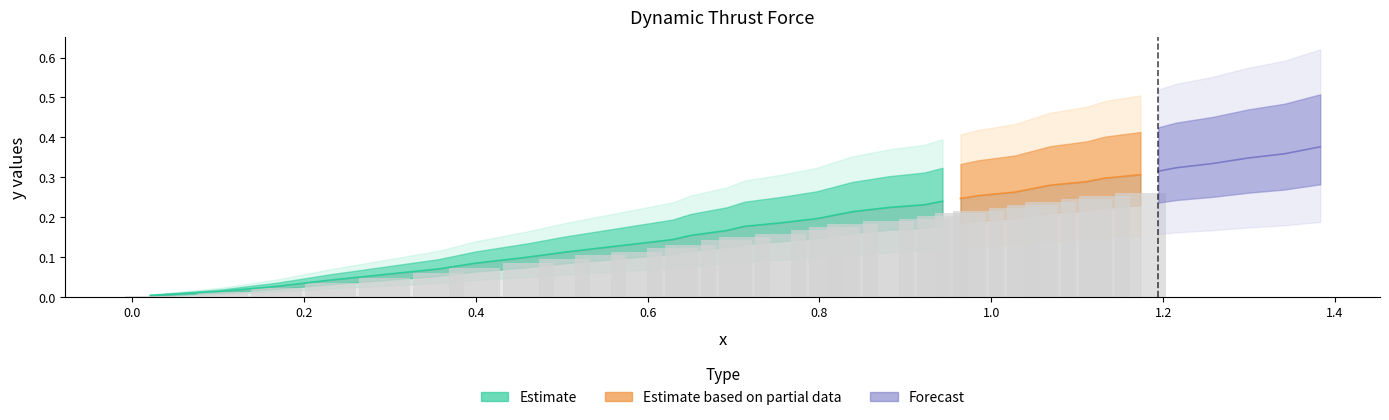

At which category is the sum across all series the highest?

37